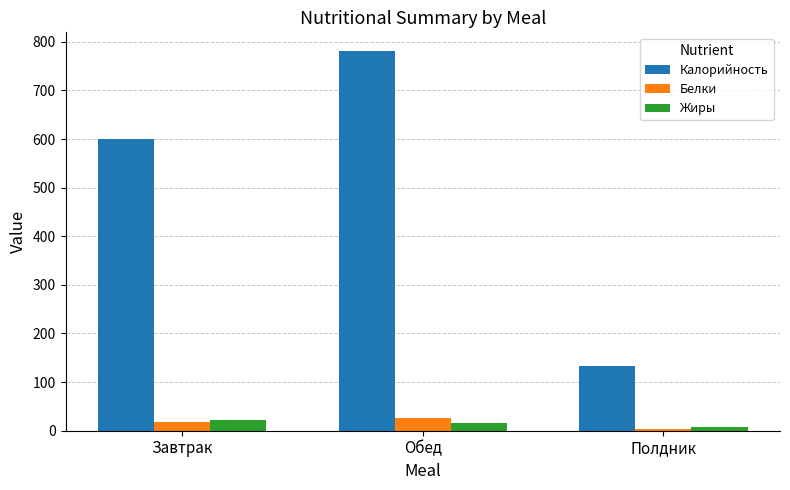

Is the value of Белки at Полдник greater than the value of Жиры at Обед?

No